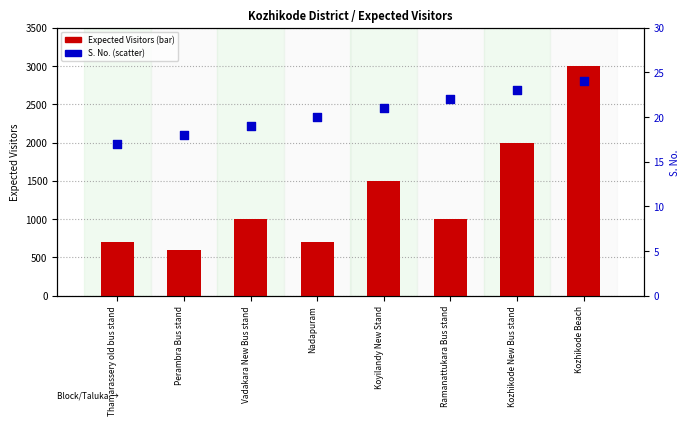

Which series contains the lowest Y value?

S. No.